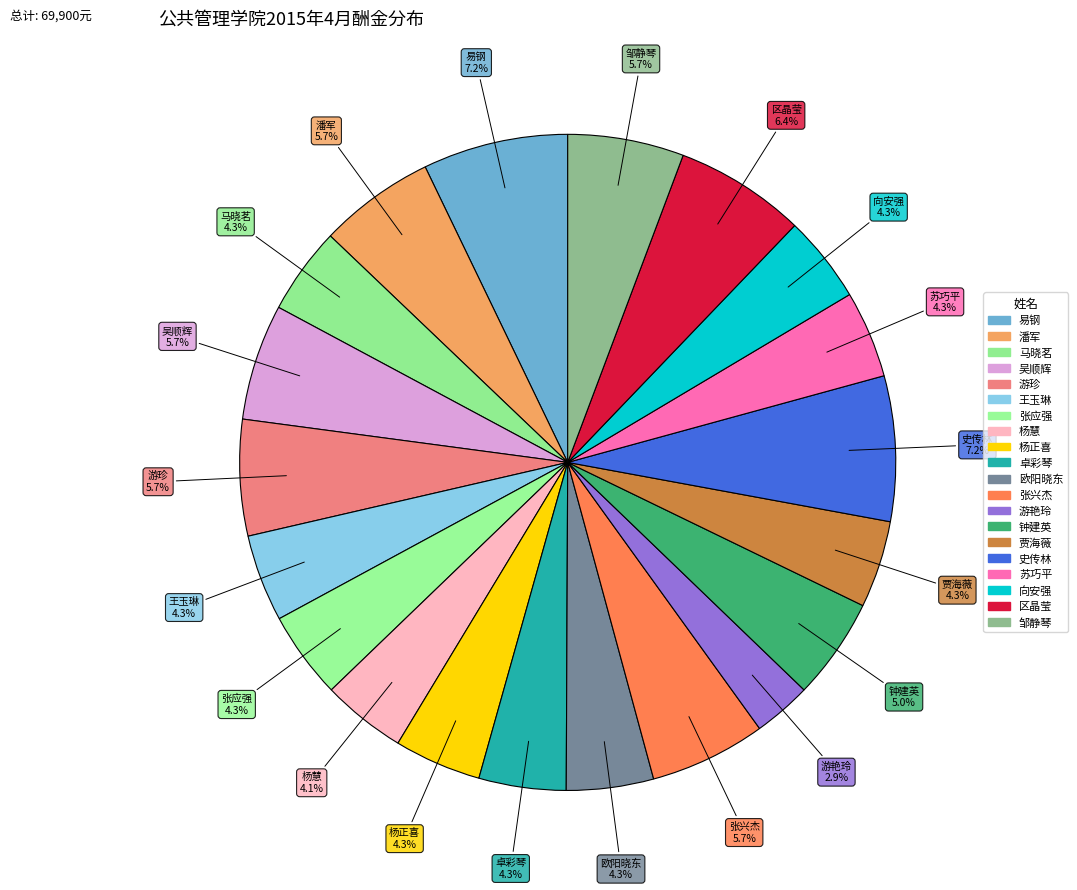

How many slices are in this pie chart?

20